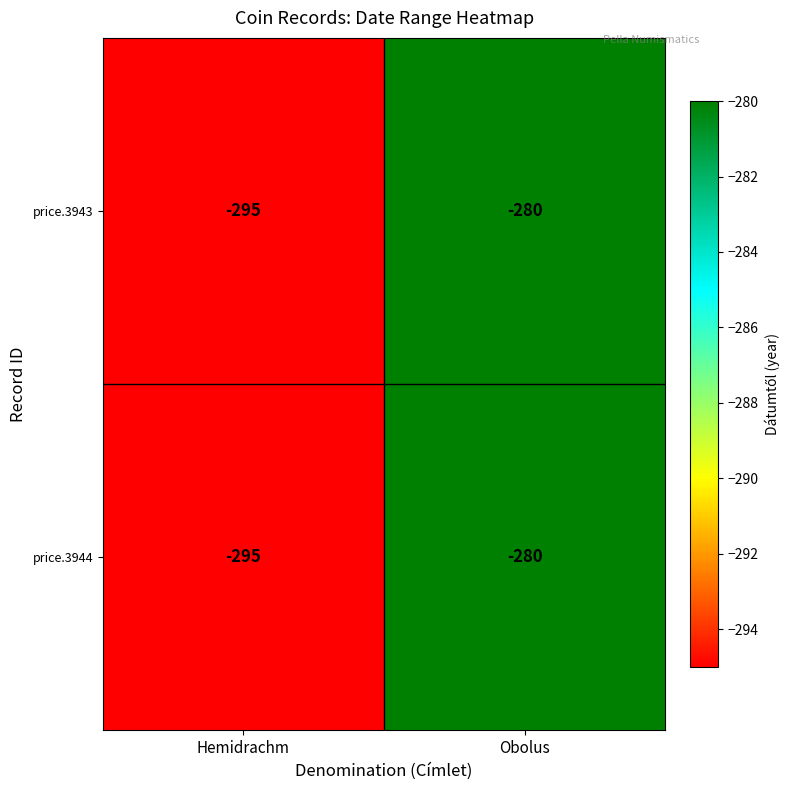

Reading left to right, extract all data points from this chart.

price.3943: Hemidrachm=-295	Obolus=-280
price.3944: Hemidrachm=-295	Obolus=-280